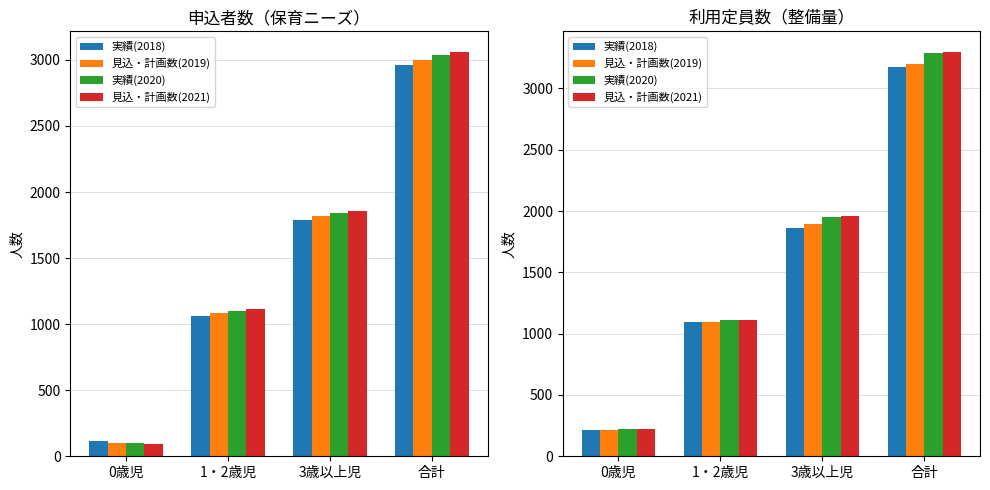

What are all the series names shown in the legend?

実績(2018), 見込・計画数(2019), 実績(2020), 見込・計画数(2021)